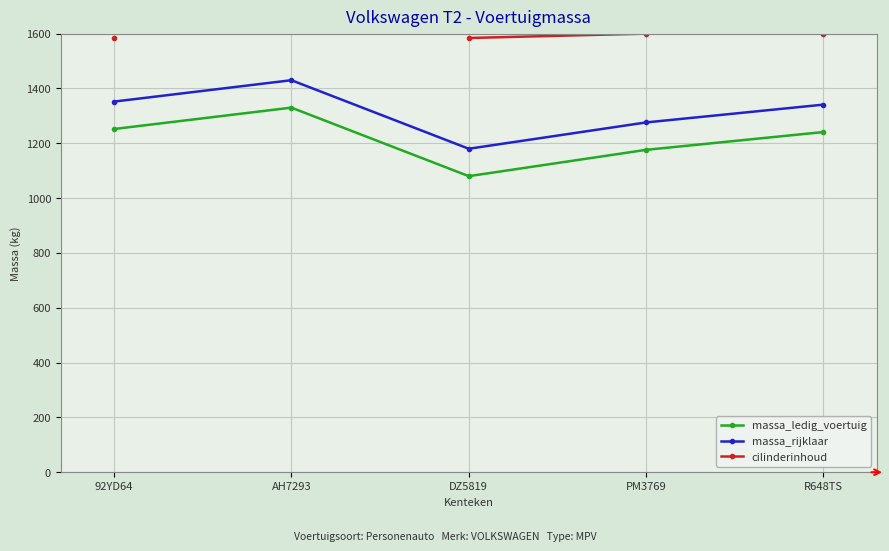

List the labels in order of cilinderinhoud value, largest first.

PM3769, R648TS, 92YD64, AH7293, DZ5819